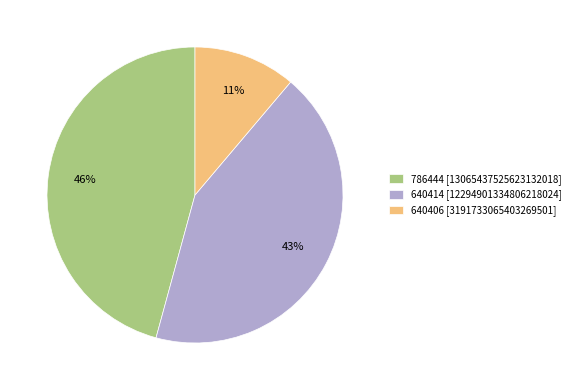

Rank the categories by value from lowest to highest.

640406, 640414, 786444